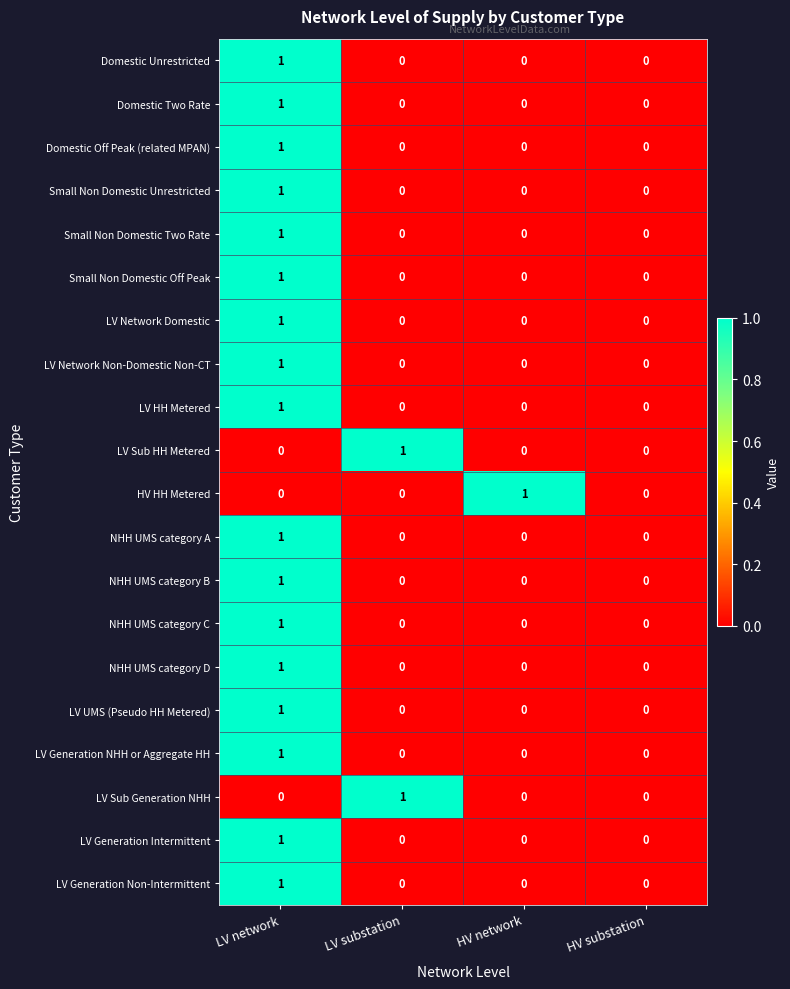

The LV HH Metered series shows 1 at LV network. True or false?

True